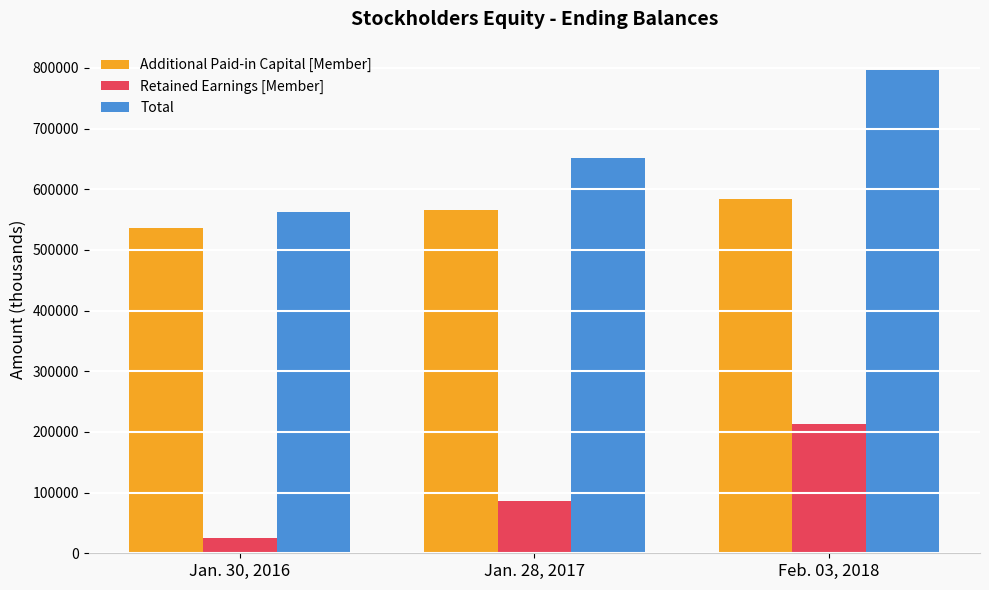

How many bars are there in total?

9